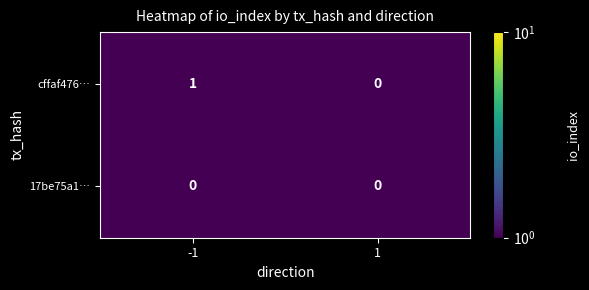

At which category does the chart reach its peak across all series?

-1